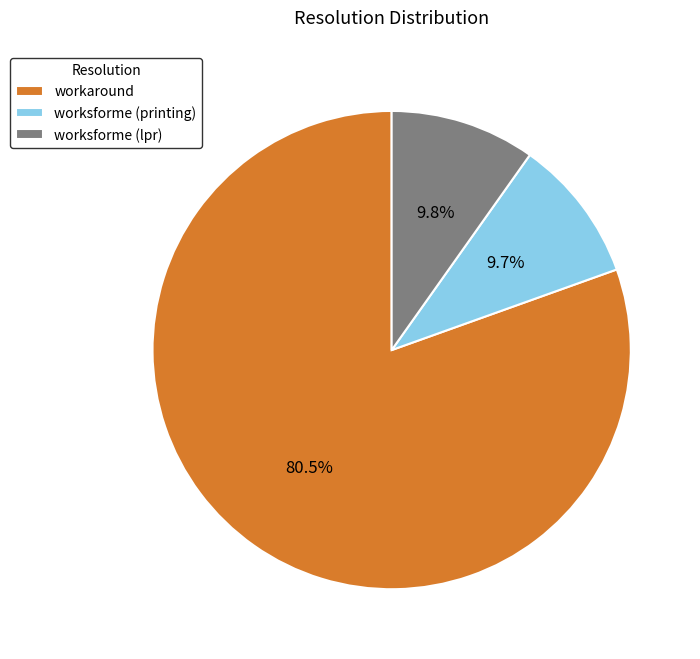

What percentage do workaround and worksforme (lpr) together represent?

90.3%